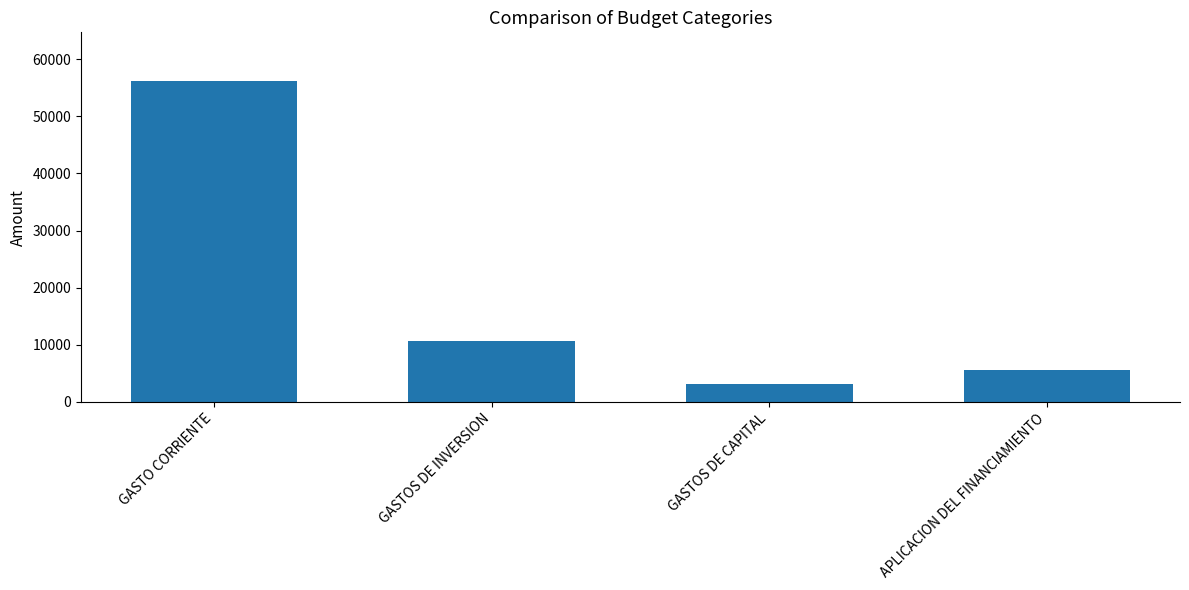

List the labels in order of value, largest first.

GASTO CORRIENTE, GASTOS DE INVERSION, APLICACION DEL FINANCIAMIENTO, GASTOS DE CAPITAL